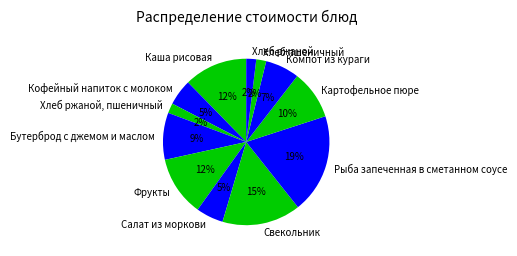

Does Компот из кураги account for over 50% of the chart?

No